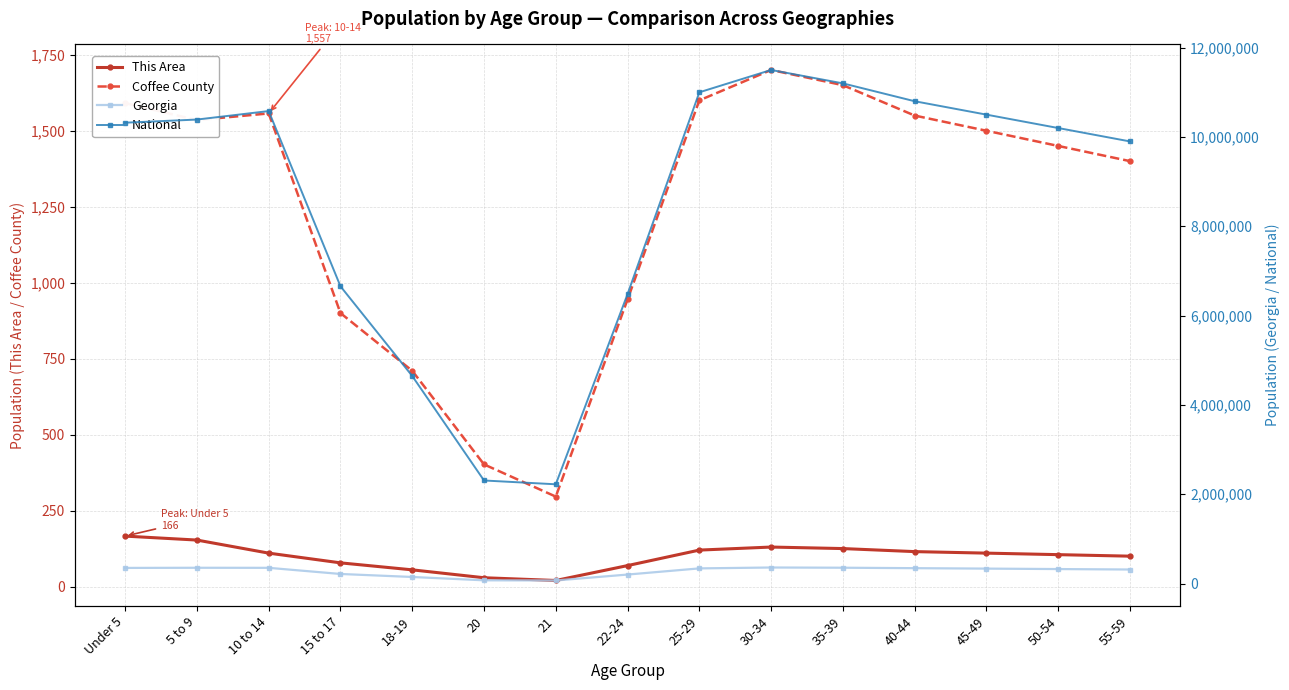

Reading left to right, what are all the values shown in this chart?

This Area: Under 5=166	5 to 9=153	10 to 14=110	15 to 17=78	18-19=55	20=29	21=20	22-24=69	25-29=120	30-34=130	35-39=125	40-44=115	45-49=110	50-54=105	55-59=100
Coffee County: Under 5=1591	5 to 9=1535	10 to 14=1557	15 to 17=900	18-19=710	20=402	21=296	22-24=945	25-29=1600	30-34=1700	35-39=1650	40-44=1550	45-49=1500	50-54=1450	55-59=1400
Georgia: Under 5=350673	5 to 9=353909	10 to 14=352577	15 to 17=215202	18-19=147732	20=73069	21=69430	22-24=201978	25-29=340000	30-34=360000	35-39=355000	40-44=345000	45-49=335000	50-54=325000	55-59=315000
National: Under 5=10319427	5 to 9=10389638	10 to 14=10579862	15 to 17=6656209	18-19=4647457	20=2308319	21=2223198	22-24=6482659	25-29=11000000	30-34=11500000	35-39=11200000	40-44=10800000	45-49=10500000	50-54=10200000	55-59=9900000